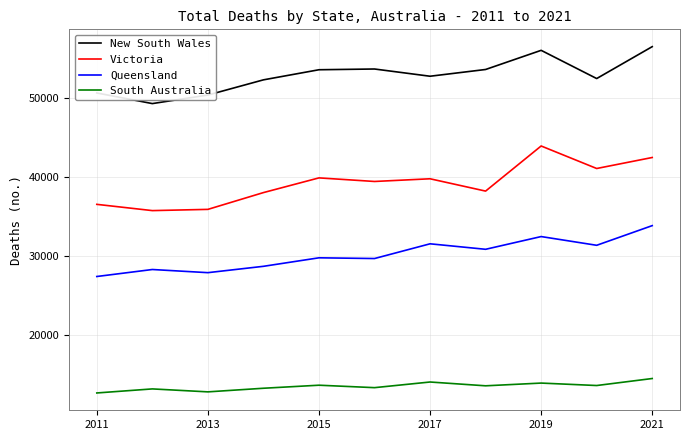

True or false: Queensland and New South Wales cross at least once.

False